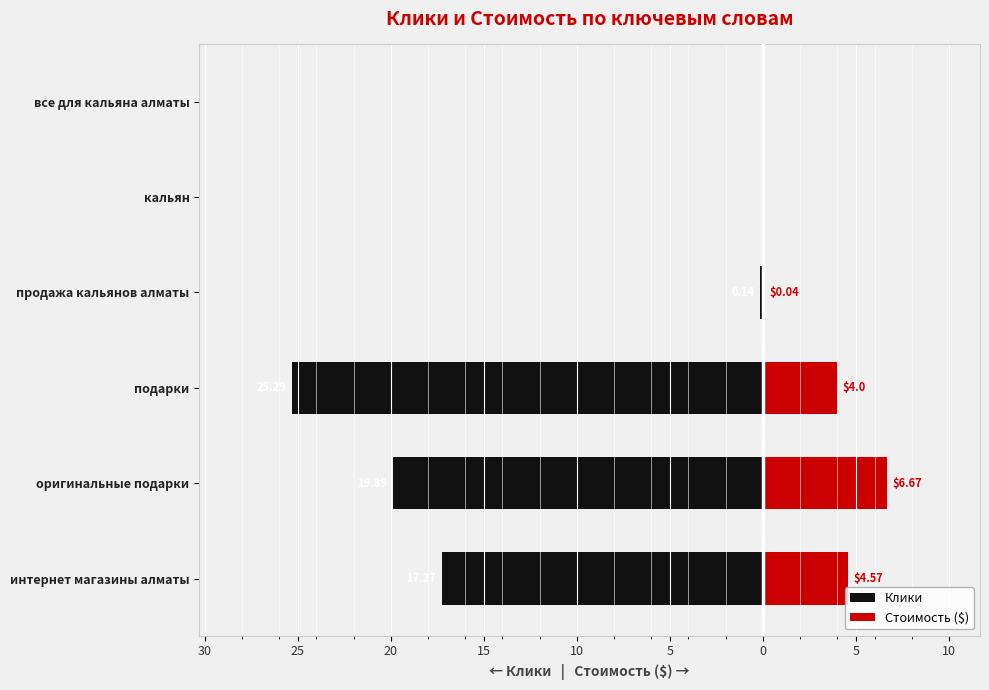

Between оригинальные подарки and кальян, which is larger?

кальян